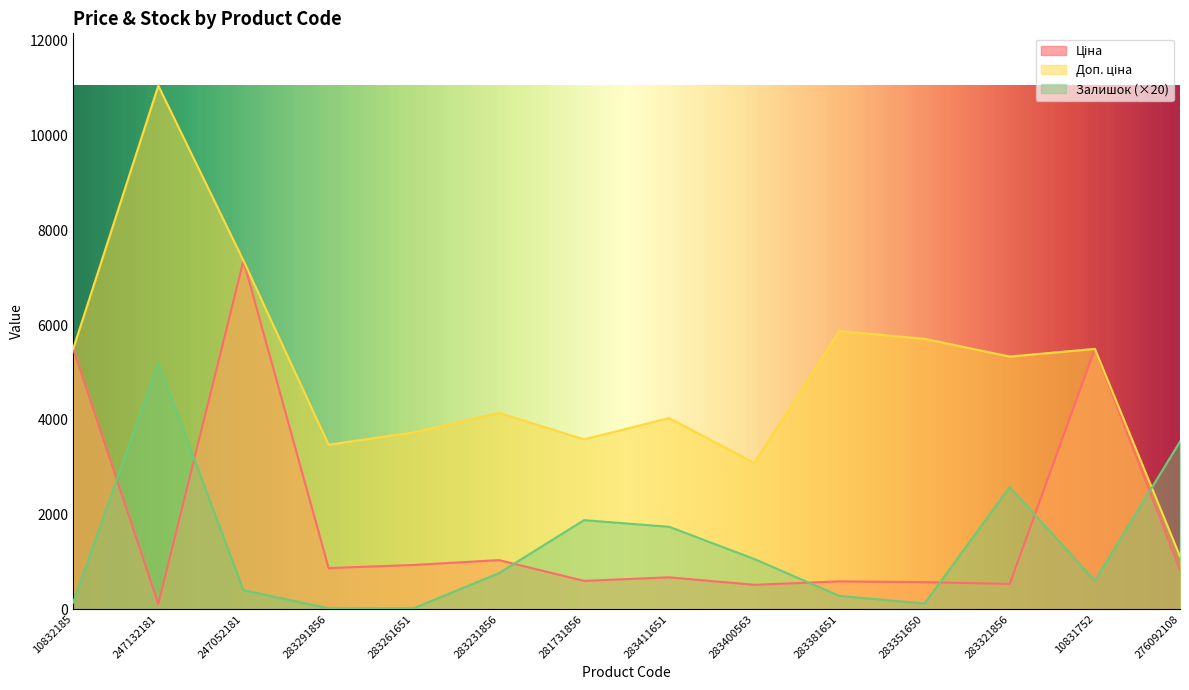

Which label corresponds to the smallest value in the chart?

283291856